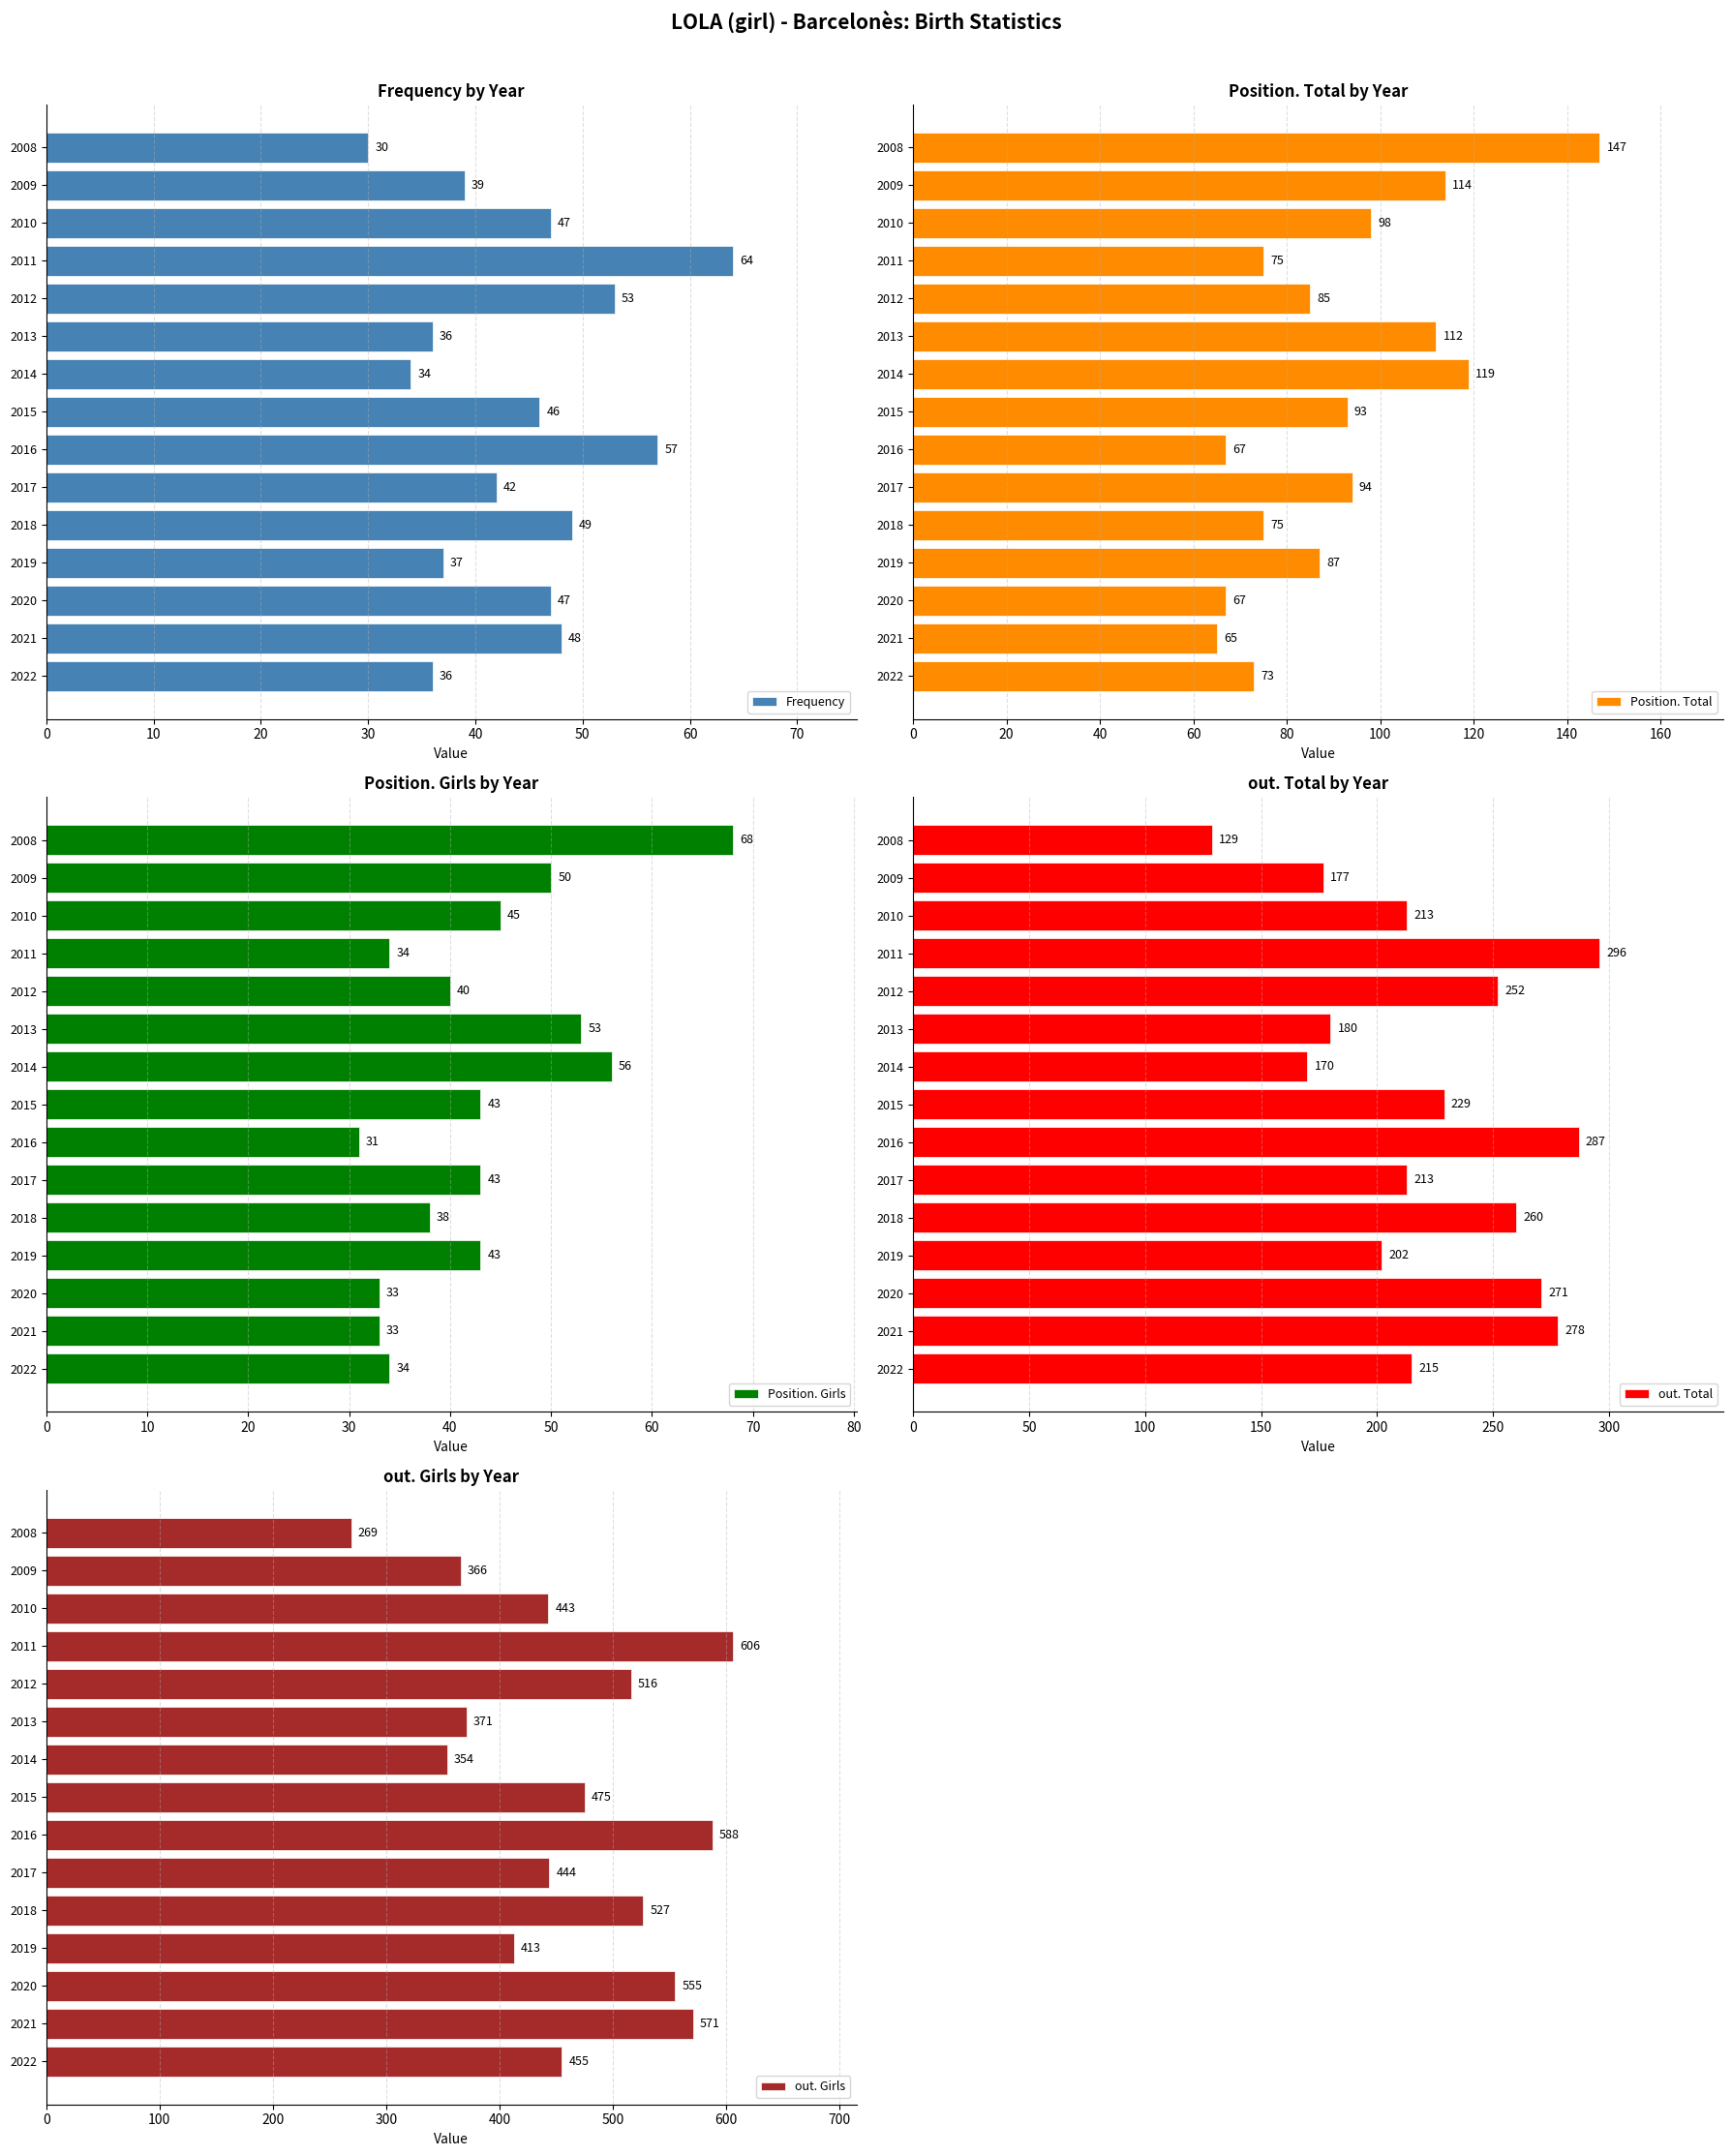

Which category has the lowest value in the Frequency series?

2008